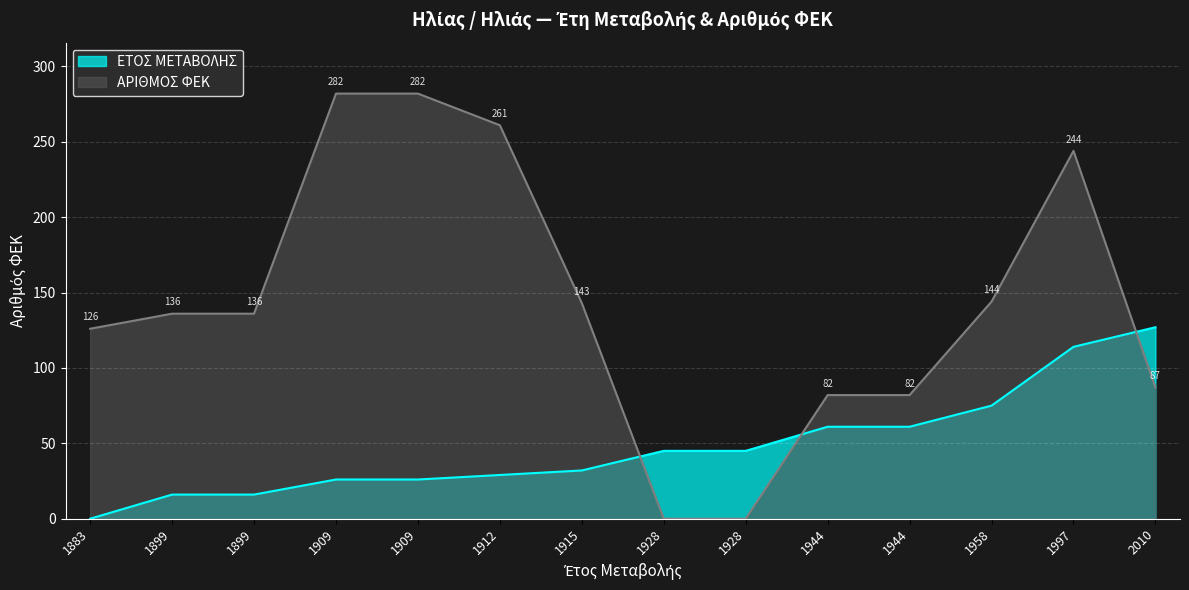

What is the difference between the second highest and minimum values in the ΕΤΟΣ ΜΕΤΑΒΟΛΗΣ series?

114